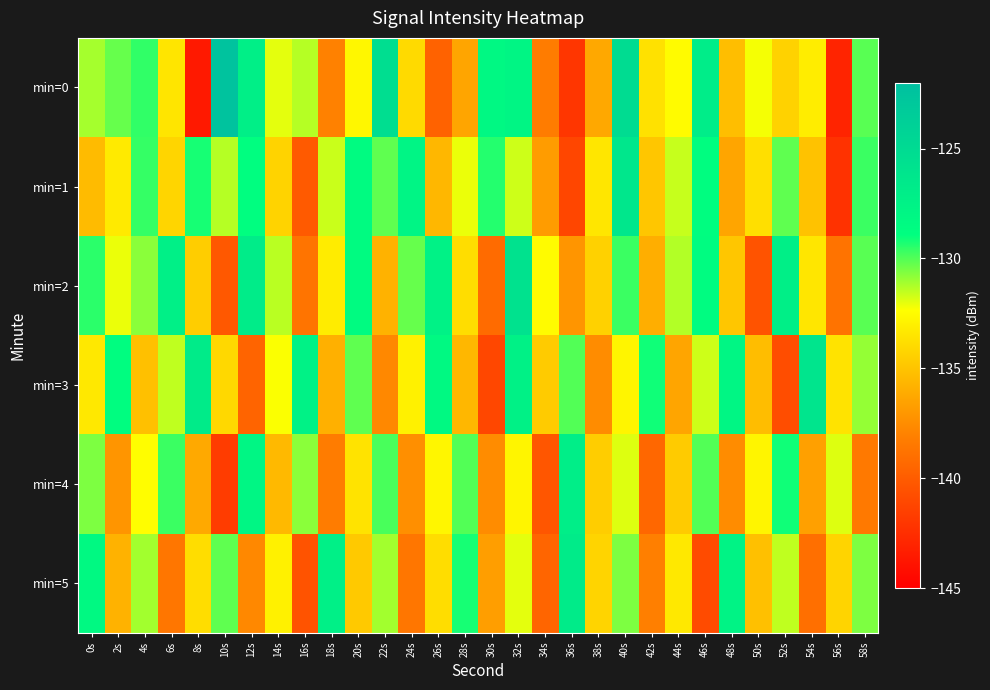

Reading left to right, transcribe all the data shown in this chart.

min=0: 0s=-131.2	2s=-130.3	4s=-129.6	6s=-133.5	8s=-143.6	10s=-122.4	12s=-127.2	14s=-132.0	16s=-131.4	18s=-138.0	20s=-132.6	22s=-125.3	24s=-134.0	26s=-139.7	28s=-136.4	30s=-128.2	32s=-127.9	34s=-138.3	36s=-142.1	38s=-136.3	40s=-125.2	42s=-133.7	44s=-132.5	46s=-127.0	48s=-135.3	50s=-132.2	52s=-134.4	54s=-133.1	56s=-143.0	58s=-130.1
min=1: 0s=-135.4	2s=-133.3	4s=-129.6	6s=-134.3	8s=-129.2	10s=-131.3	12s=-128.8	14s=-134.4	16s=-140.1	18s=-131.6	20s=-128.5	22s=-130.2	24s=-127.8	26s=-135.6	28s=-132.1	30s=-129.4	32s=-131.7	34s=-136.8	36s=-141.2	38s=-133.5	40s=-126.3	42s=-134.9	44s=-131.6	46s=-128.7	48s=-136.4	50s=-133.8	52s=-130.2	54s=-135.1	56s=-142.3	58s=-129.7
min=2: 0s=-129.5	2s=-132.1	4s=-130.8	6s=-127.3	8s=-134.6	10s=-140.2	12s=-126.9	14s=-131.4	16s=-138.7	18s=-133.2	20s=-128.5	22s=-135.8	24s=-130.3	26s=-127.6	28s=-133.9	30s=-139.2	32s=-125.8	34s=-132.5	36s=-137.1	38s=-134.4	40s=-129.7	42s=-136.0	44s=-131.3	46s=-128.6	48s=-134.9	50s=-140.5	52s=-127.2	54s=-133.5	56s=-138.8	58s=-130.1
min=3: 0s=-133.4	2s=-128.7	4s=-135.2	6s=-131.5	8s=-126.8	10s=-134.1	12s=-139.6	14s=-132.3	16s=-127.6	18s=-135.9	20s=-130.2	22s=-137.7	24s=-133.0	26s=-128.3	28s=-135.6	30s=-141.1	32s=-127.4	34s=-134.7	36s=-130.0	38s=-137.5	40s=-132.8	42s=-129.1	44s=-136.4	46s=-131.7	48s=-128.0	50s=-135.3	52s=-140.8	54s=-126.1	56s=-133.6	58s=-130.9
min=4: 0s=-130.6	2s=-137.1	4s=-132.4	6s=-129.7	8s=-136.2	10s=-141.7	12s=-128.0	14s=-135.5	16s=-130.8	18s=-138.3	20s=-133.6	22s=-129.9	24s=-137.4	26s=-132.7	28s=-130.0	30s=-137.5	32s=-132.8	34s=-140.3	36s=-127.1	38s=-134.6	40s=-131.9	42s=-139.4	44s=-134.7	46s=-130.0	48s=-137.5	50s=-132.8	52s=-129.1	54s=-136.6	56s=-131.9	58s=-138.4
min=5: 0s=-128.3	2s=-135.8	4s=-131.1	6s=-138.6	8s=-133.9	10s=-130.2	12s=-137.7	14s=-133.0	16s=-140.5	18s=-127.3	20s=-134.8	22s=-131.1	24s=-138.6	26s=-133.9	28s=-129.2	30s=-136.7	32s=-132.0	34s=-139.5	36s=-126.8	38s=-134.3	40s=-130.6	42s=-138.1	44s=-133.4	46s=-140.9	48s=-127.7	50s=-135.2	52s=-131.5	54s=-139.0	56s=-134.3	58s=-130.6